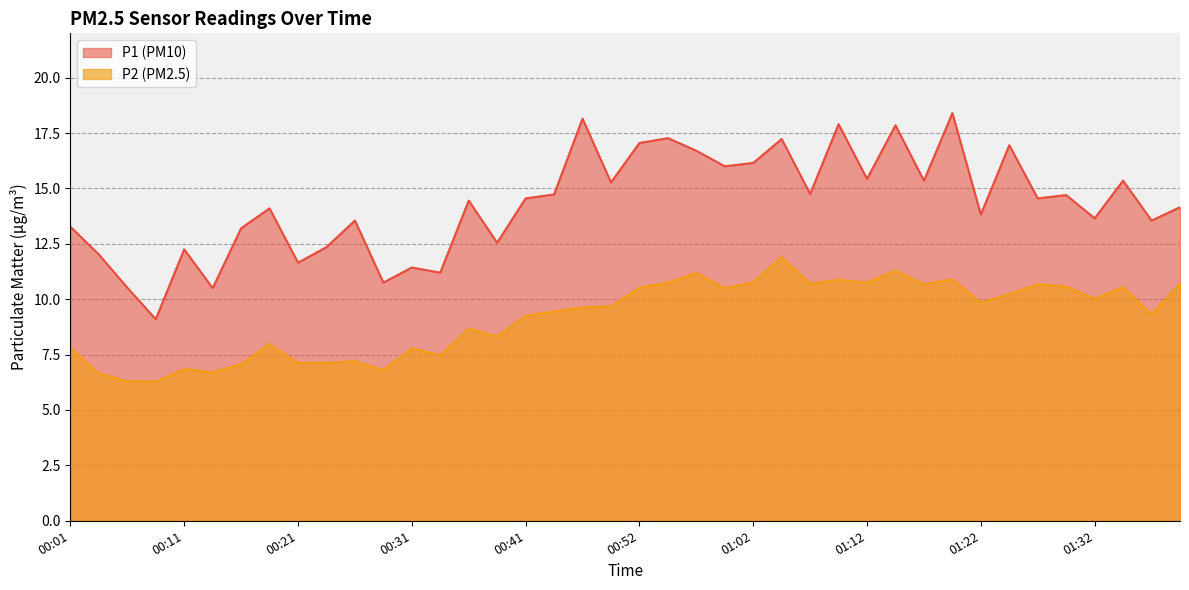

What is the total value across all series at 00:26?

20.8